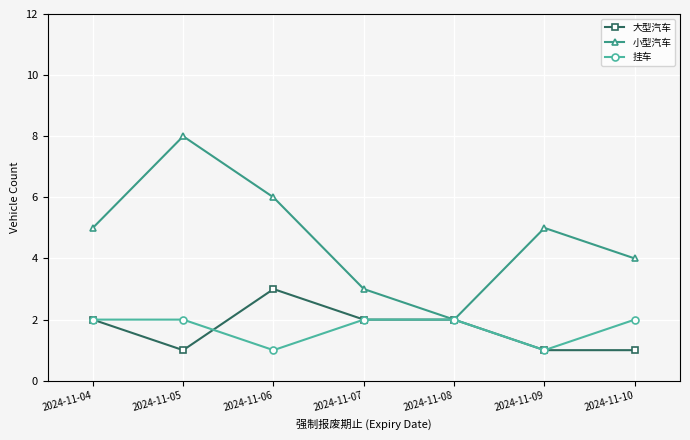

At 2024-11-06, list the series in order from smallest to largest.

挂车, 大型汽车, 小型汽车